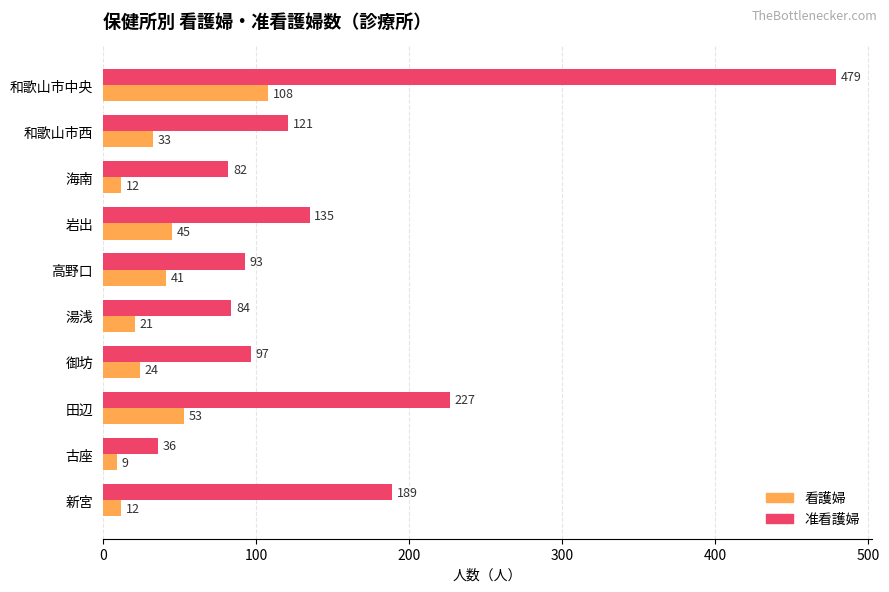

Which series changed the most between 高野口 and 湯浅?

看護婦